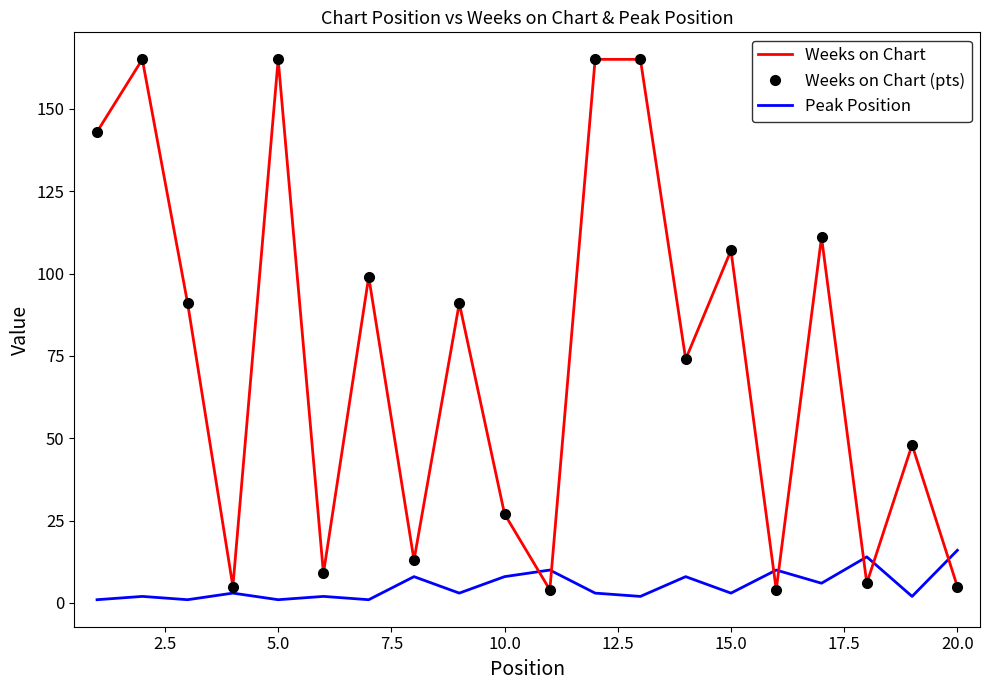

What is the average value of the Weeks on Chart (pts) series?

75